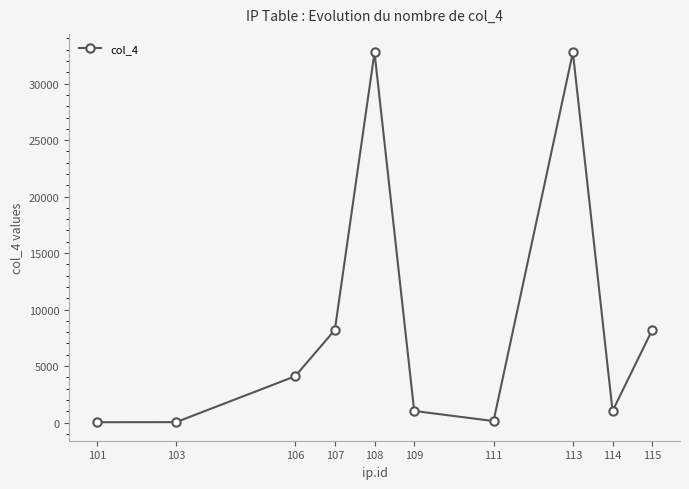

Approximately how many times larger is the value at 108 compared to 115?

4.0